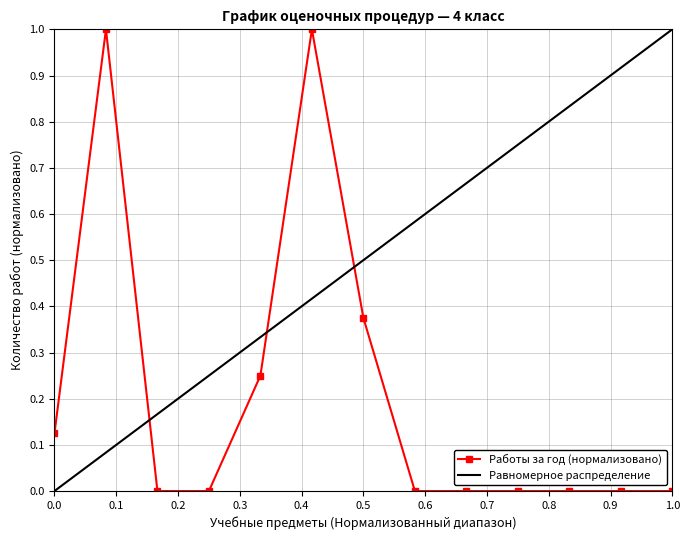

True or false: Равномерное распределение and Работы за год (нормализовано) cross at least once.

True